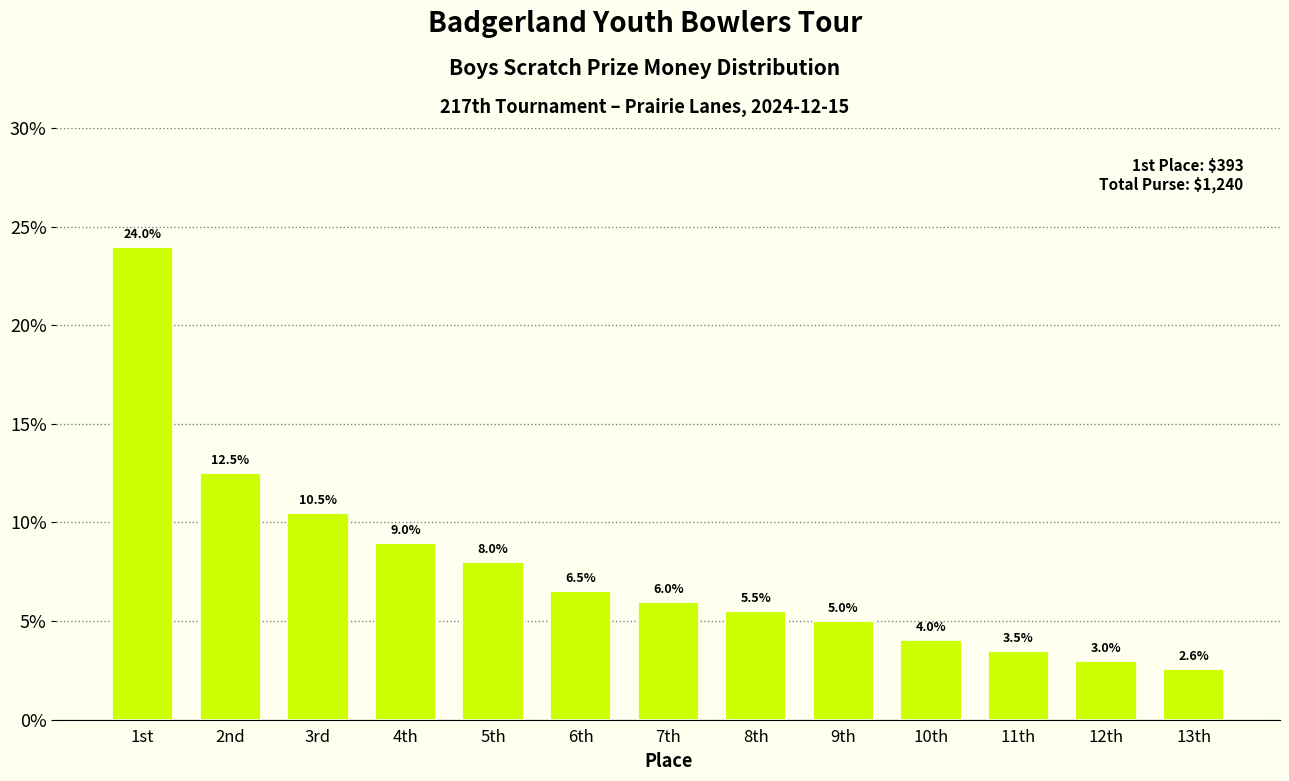

Reading left to right, transcribe all the data shown in this chart.

24.0	12.5	10.5	9.0	8.0	6.5	6.0	5.5	5.0	4.0	3.5	3.0	2.6